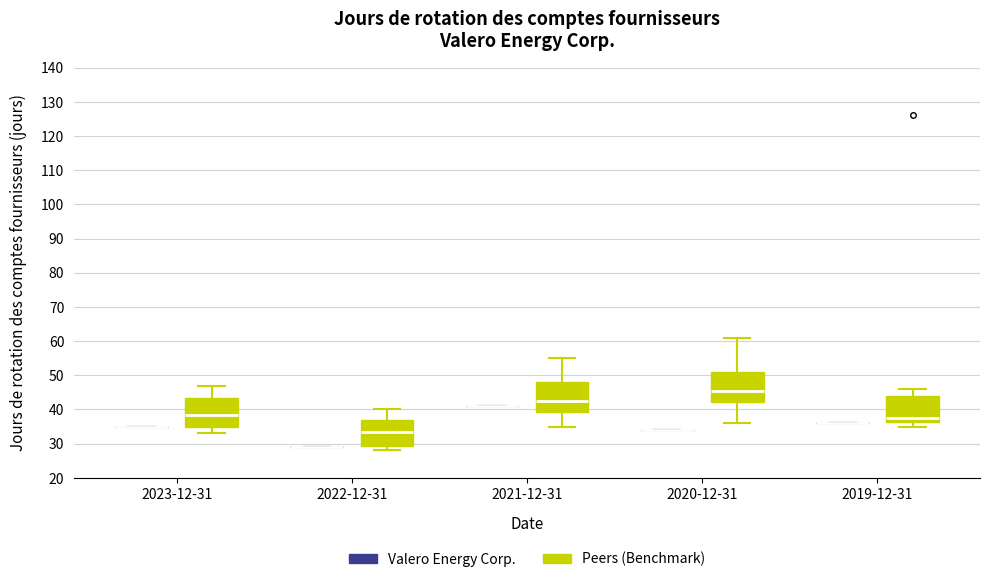

Reading left to right, read every box against the y-axis: the position of its median line, the range the box covers, and the ends of its whiskers. The values are not printed on the chart, so give them approximately, as read against the axis.

2023-12-31 (Valero Energy Corp.): box collapsed to a line at 35, whiskers 35 to 35
2023-12-31 (Peers (Benchmark)): median 39, box 35 to 44, whiskers 33 to 47
2022-12-31 (Valero Energy Corp.): box collapsed to a line at 29, whiskers 29 to 29
2022-12-31 (Peers (Benchmark)): median 34, box 29 to 37, whiskers 28 to 40
2021-12-31 (Valero Energy Corp.): box collapsed to a line at 41, whiskers 41 to 41
2021-12-31 (Peers (Benchmark)): median 43, box 39 to 48, whiskers 35 to 55
2020-12-31 (Valero Energy Corp.): box collapsed to a line at 34, whiskers 34 to 34
2020-12-31 (Peers (Benchmark)): median 46, box 42 to 51, whiskers 36 to 61
2019-12-31 (Valero Energy Corp.): box collapsed to a line at 36, whiskers 36 to 36
2019-12-31 (Peers (Benchmark)): median 38, box 36 to 44, whiskers 35 to 46